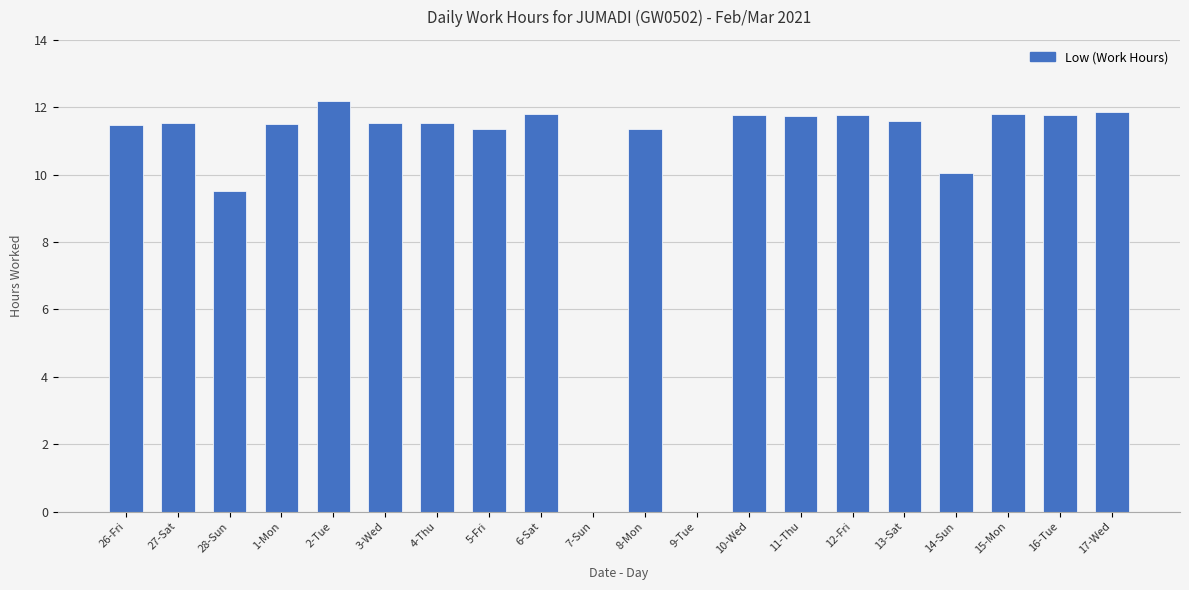

What value does the data have at 4-Thu?

11.5